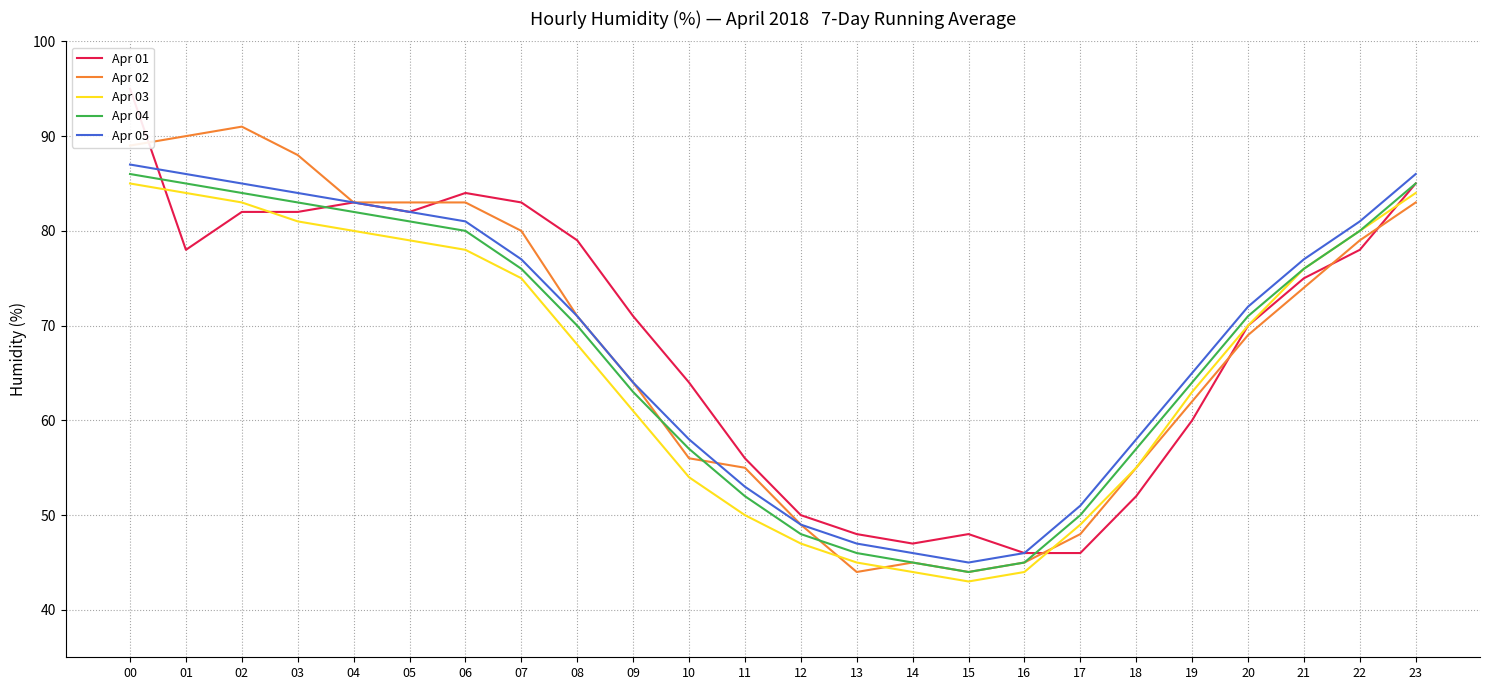

How many lines are shown in the chart?

5